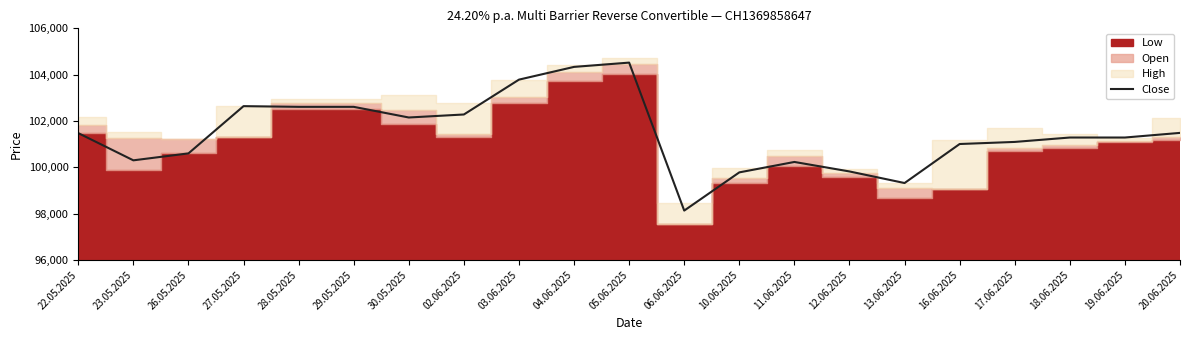

The Close series shows 100300 at 23.05.2025. True or false?

True